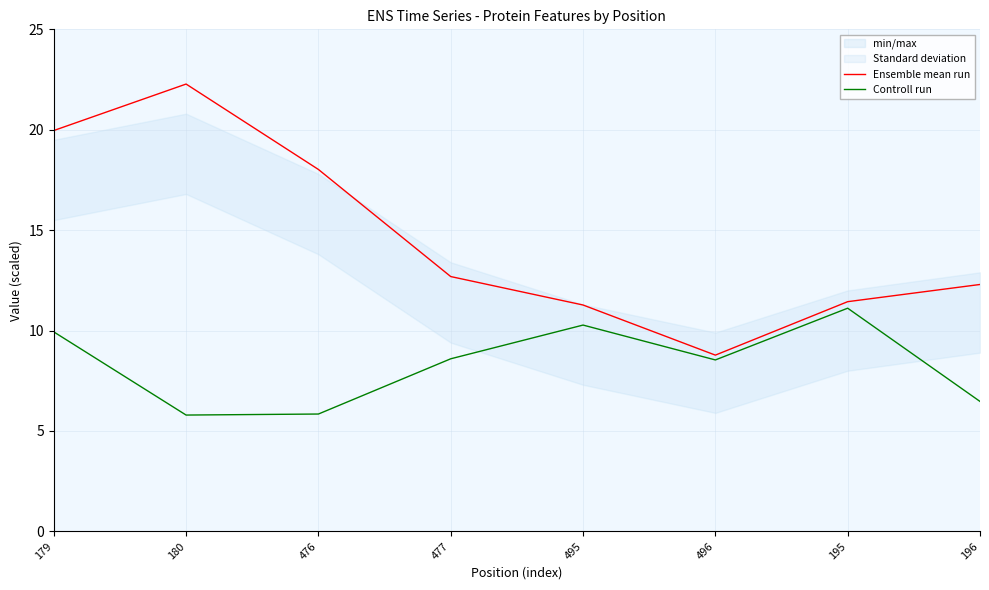

True or false: Controll run and Ensemble mean run cross at least once.

False